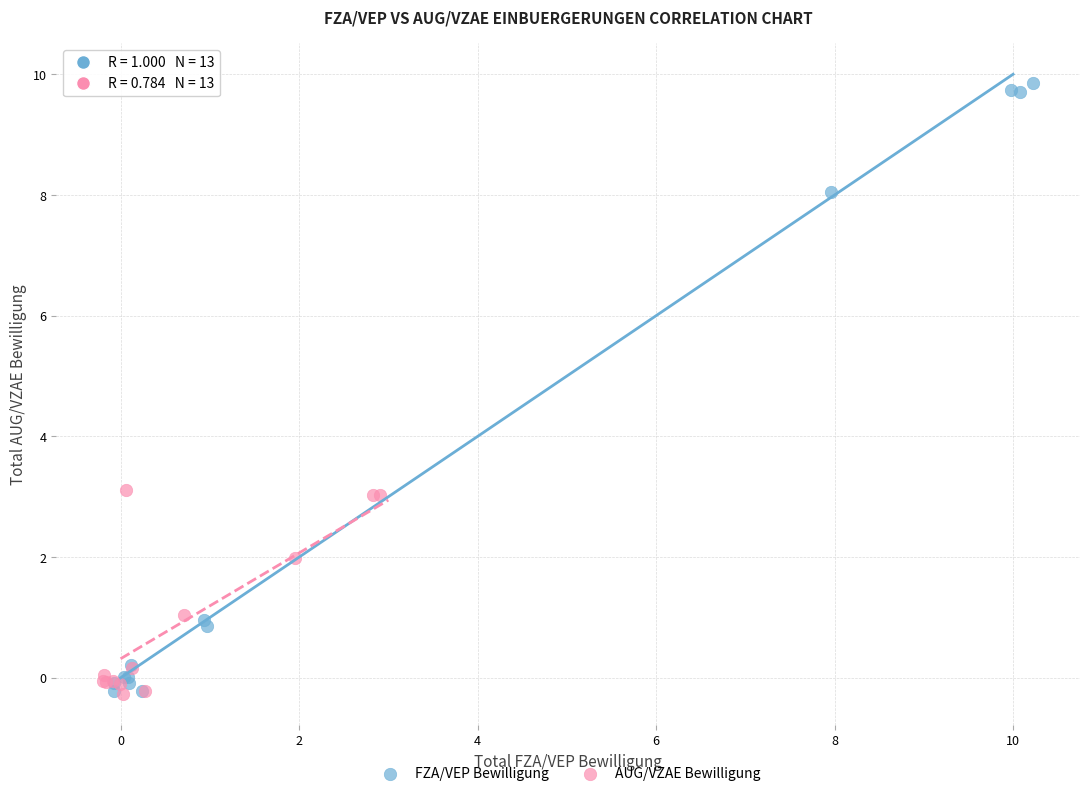

Which series has the widest spread of Y values?

FZA/VEP Bewilligung